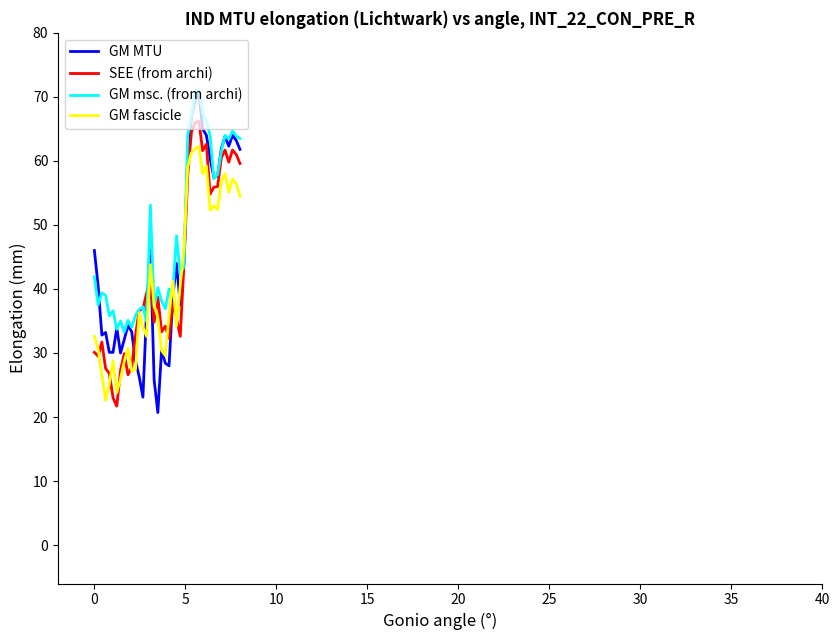

Which series has the largest range (max minus min)?

GM MTU